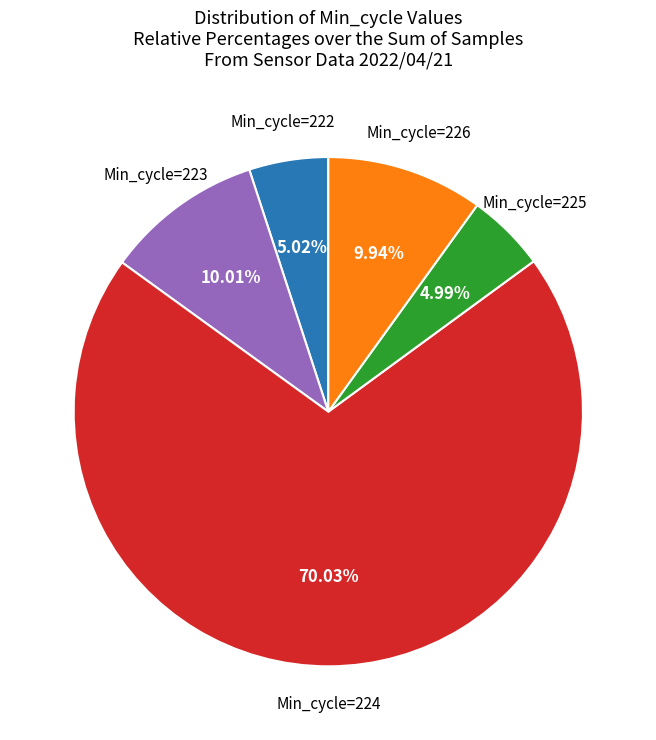

Is there any slice that represents more than half of the pie?

Yes